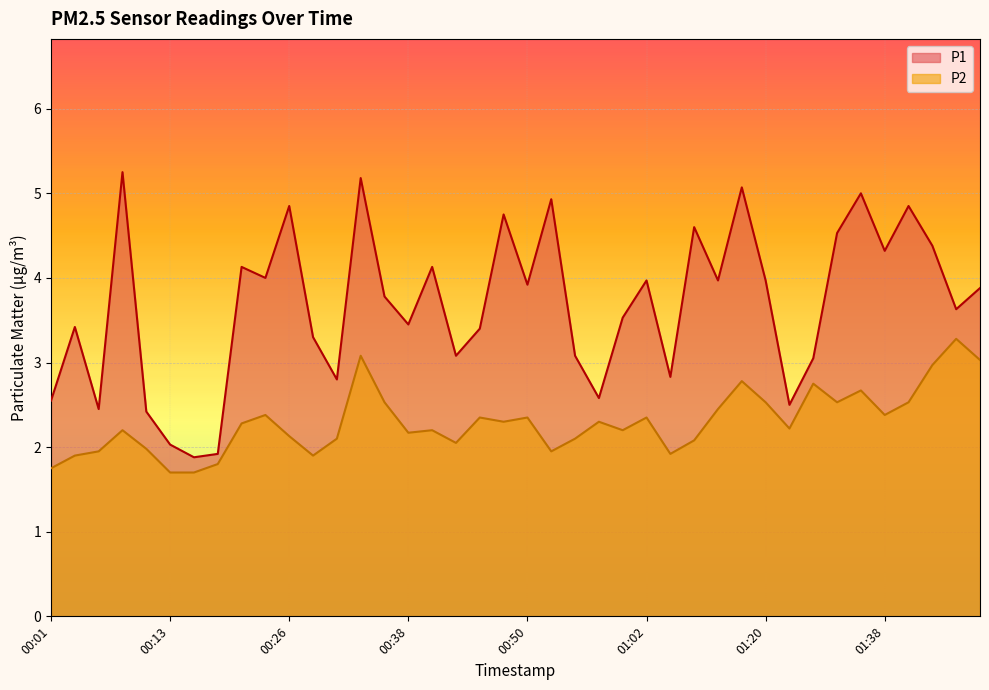

Does the chart display data point markers on the line(s)?

No